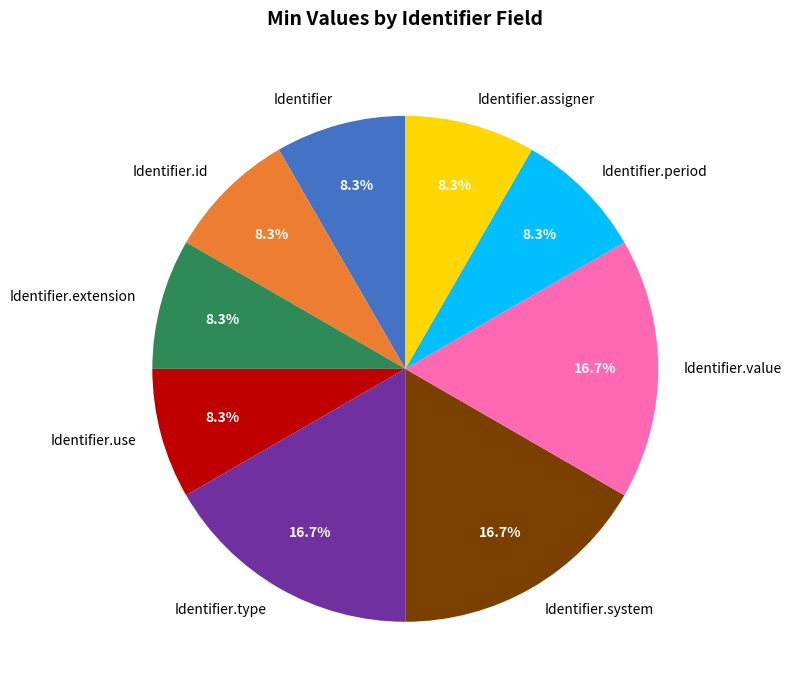

Does Identifier.system account for over 50% of the chart?

No